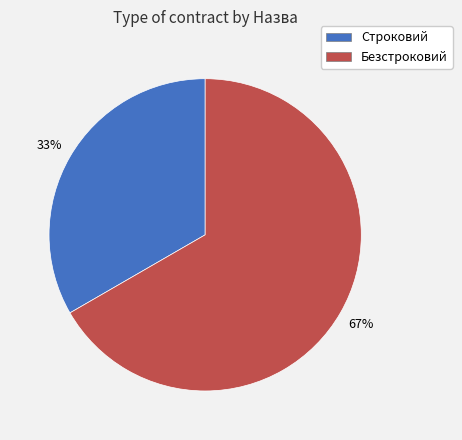

Which slice represents more than half of the pie?

Безстроковий